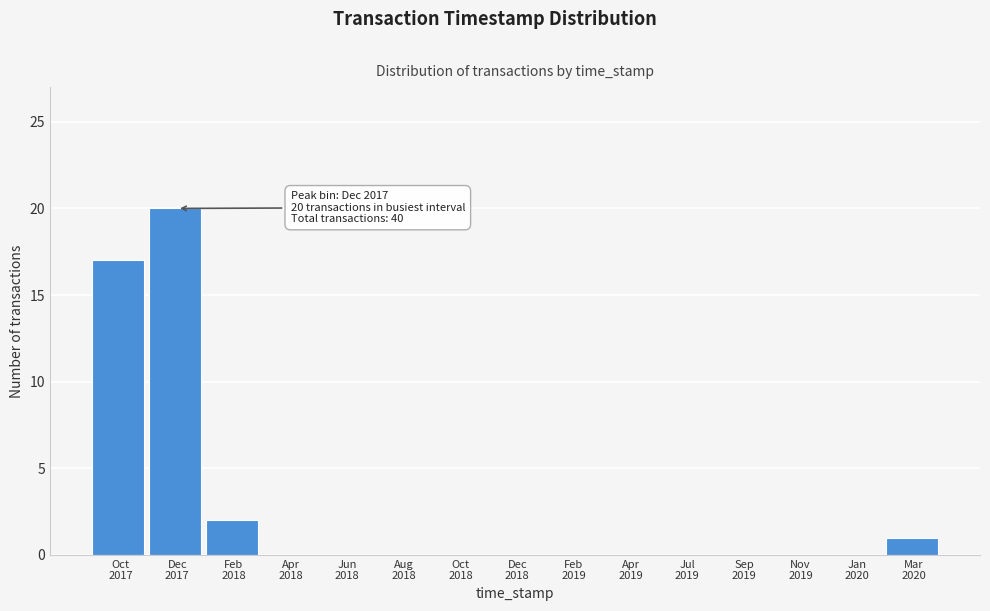

What is the sum of all values?

40